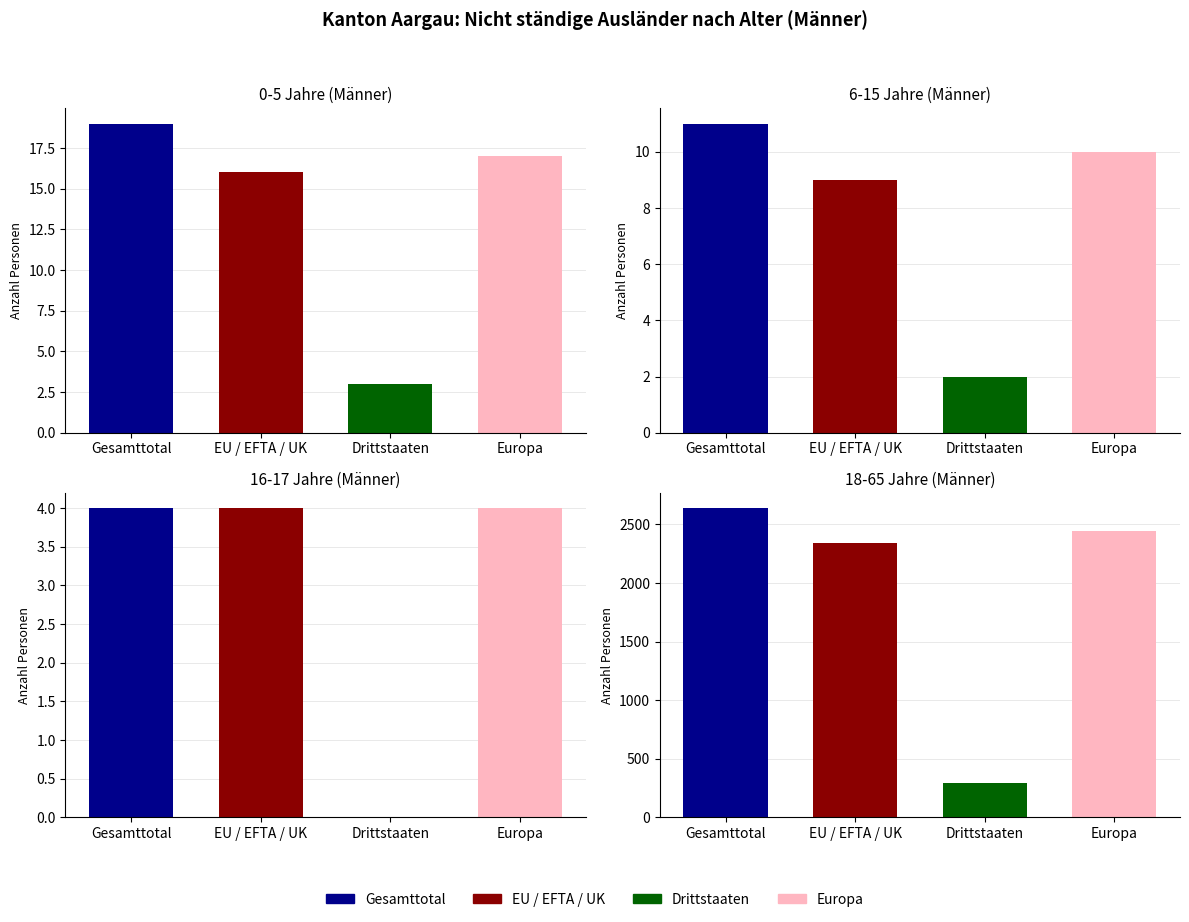

What is the difference between the maximum and minimum values in the EU / EFTA / UK series?

2339